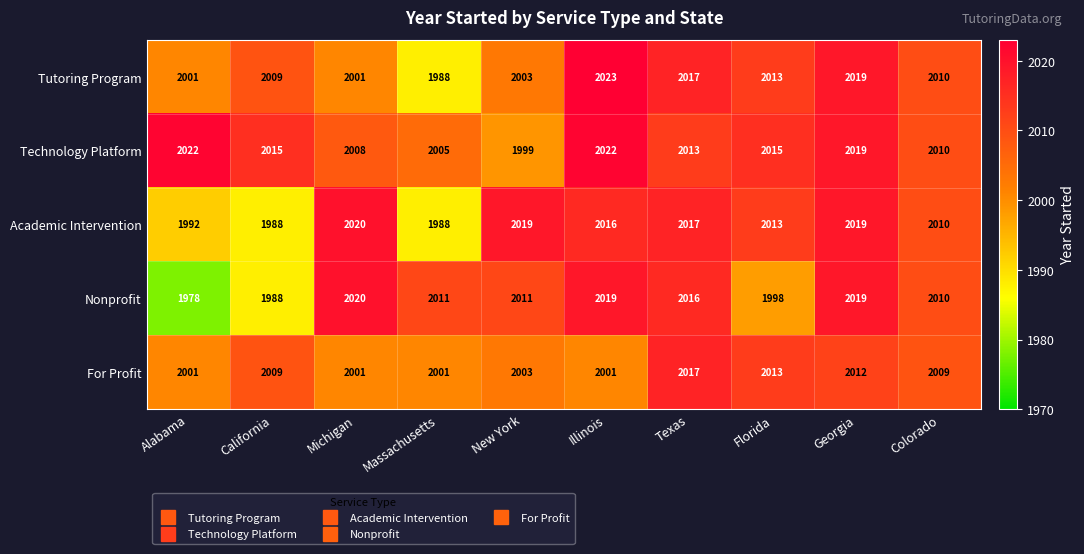

Which series has the largest range (max minus min)?

Nonprofit